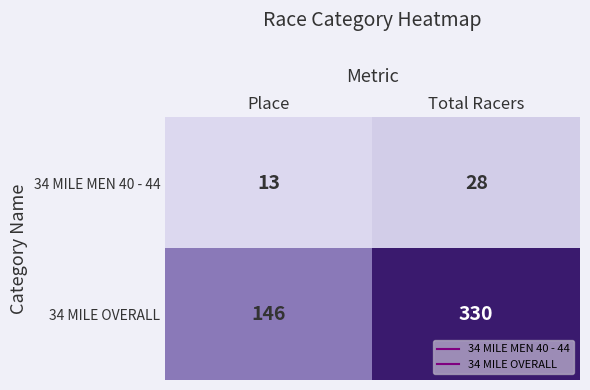

What is the difference between the 34 MILE OVERALL values at Total Racers and Place?

184